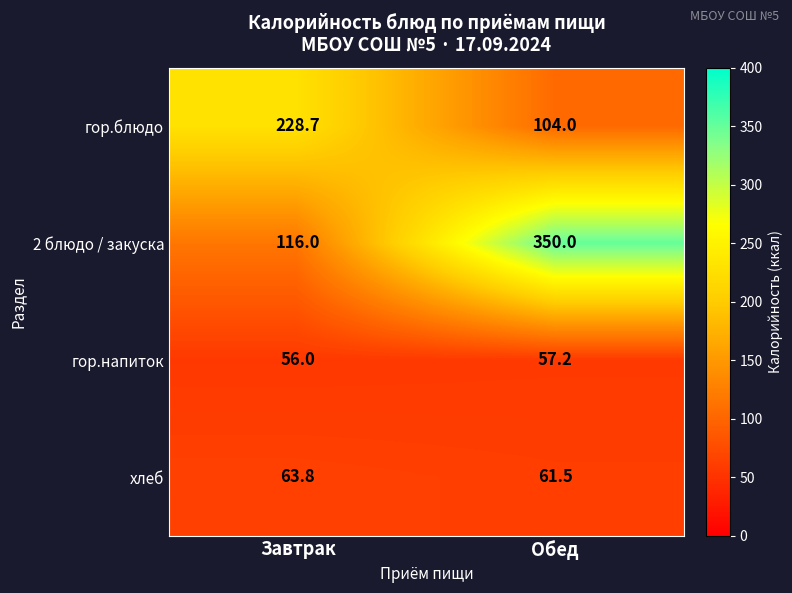

What is the total value across all series at Завтрак?

464.5